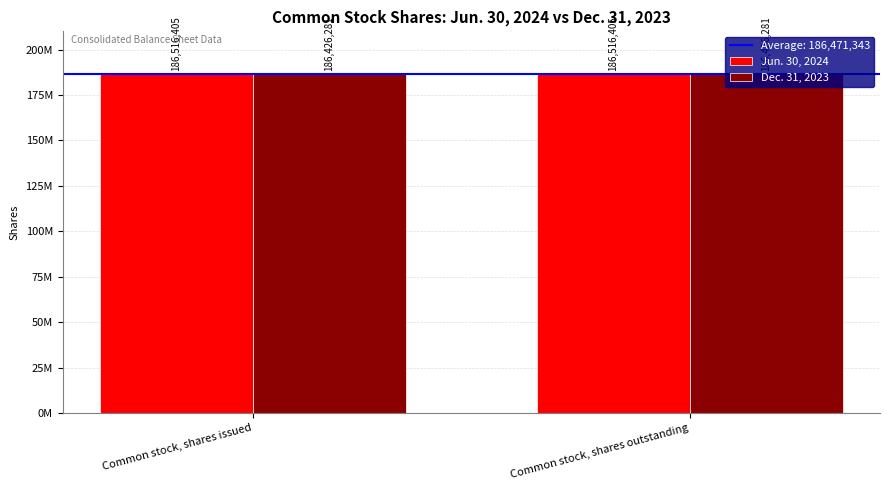

Which category has the highest value across all series?

Common stock, shares issued